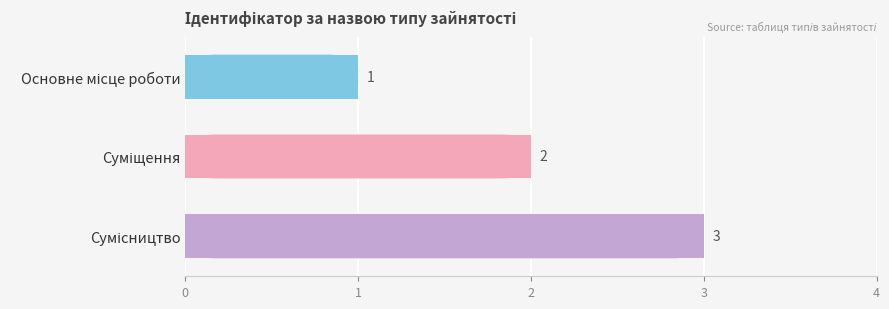

Are the bars grouped side by side (vs. stacked)?

No